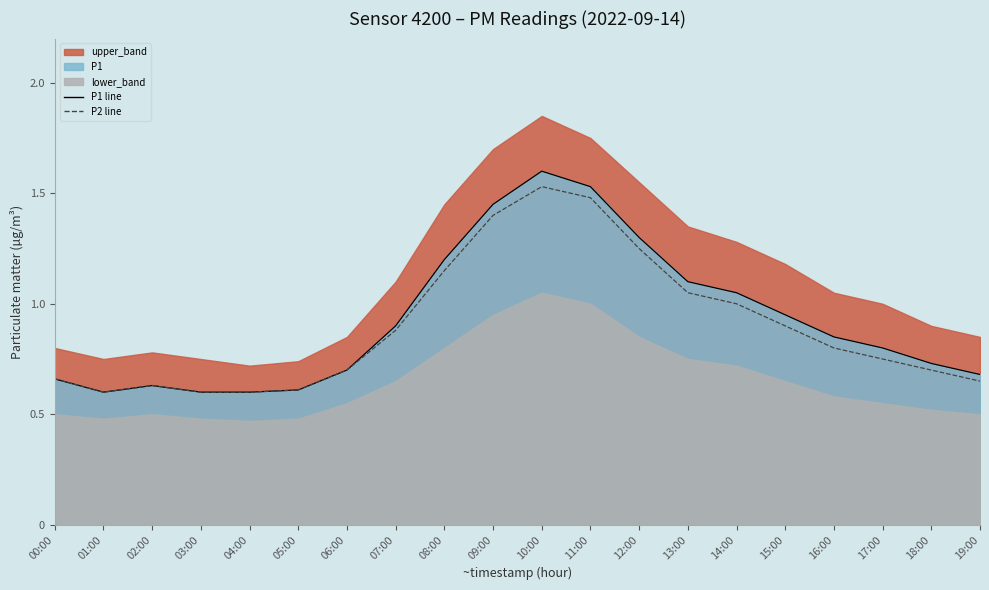

Reading left to right, transcribe all the data shown in this chart.

P1 line: 00:00=0.7	01:00=0.6	02:00=0.6	03:00=0.6	04:00=0.6	05:00=0.6	06:00=0.7	07:00=0.9	08:00=1.2	09:00=1.4	10:00=1.6	11:00=1.5	12:00=1.3	13:00=1.1	14:00=1.1	15:00=0.9	16:00=0.8	17:00=0.8	18:00=0.7	19:00=0.7
P2 line: 00:00=0.7	01:00=0.6	02:00=0.6	03:00=0.6	04:00=0.6	05:00=0.6	06:00=0.7	07:00=0.9	08:00=1.1	09:00=1.4	10:00=1.5	11:00=1.5	12:00=1.2	13:00=1.1	14:00=1.0	15:00=0.9	16:00=0.8	17:00=0.8	18:00=0.7	19:00=0.7